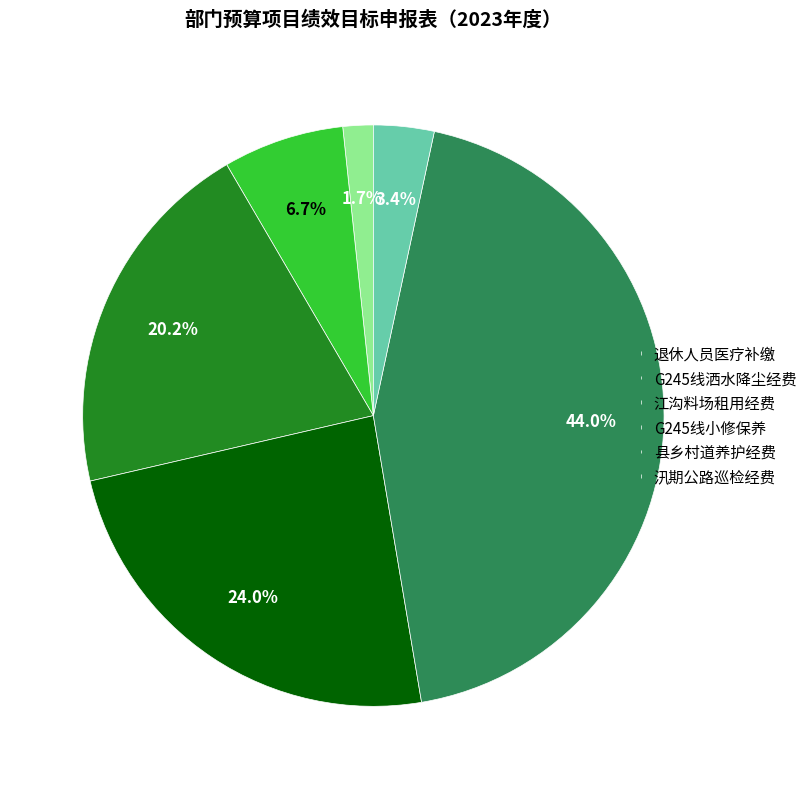

Count the number of slices in the pie.

6